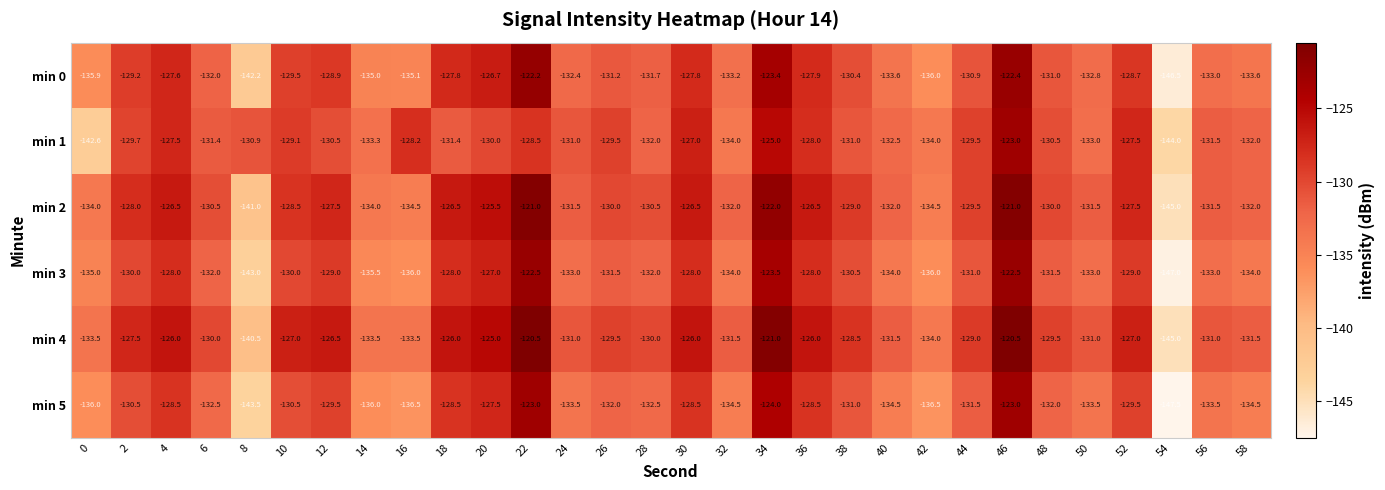

Read the min 0 value at 24.

-132.4